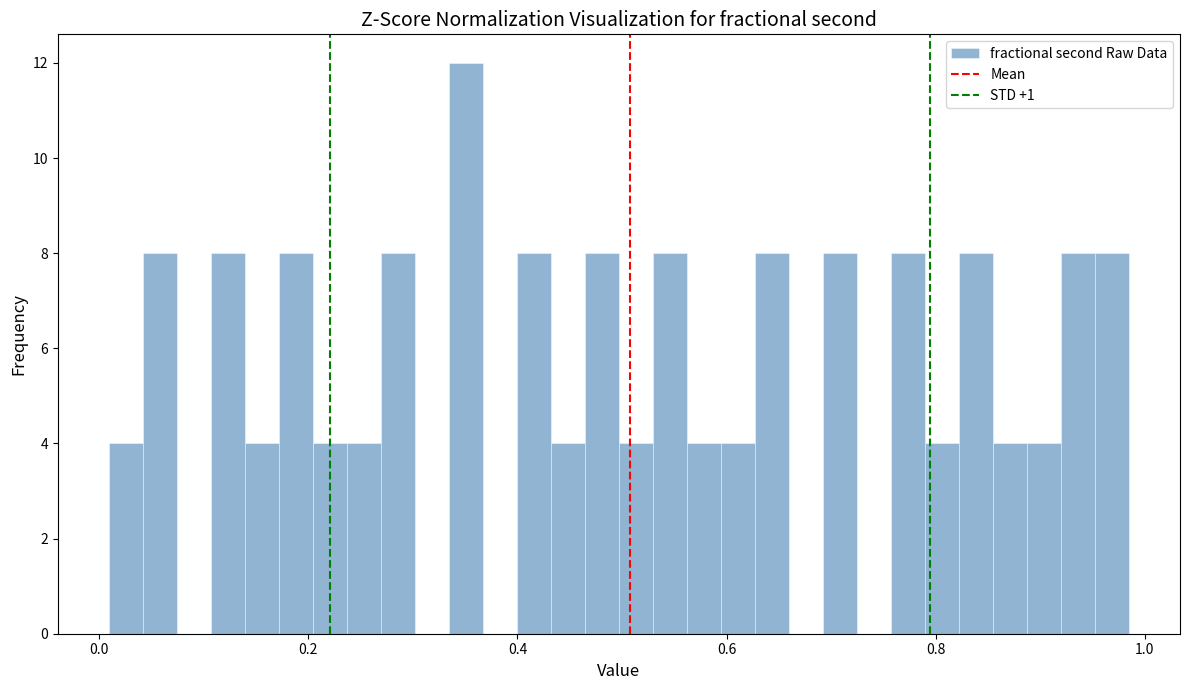

Around what value on the x-axis is the tallest bar? Give the approximate position of its centre, as read against the axis.

0.36